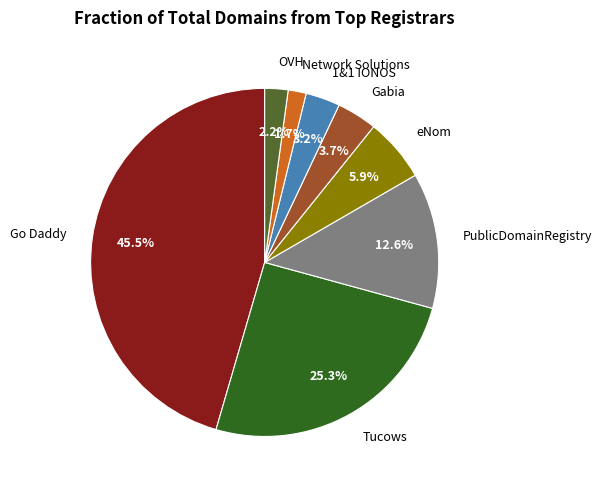

Do Gabia and 1&1 IONOS together represent more than half of the pie?

No